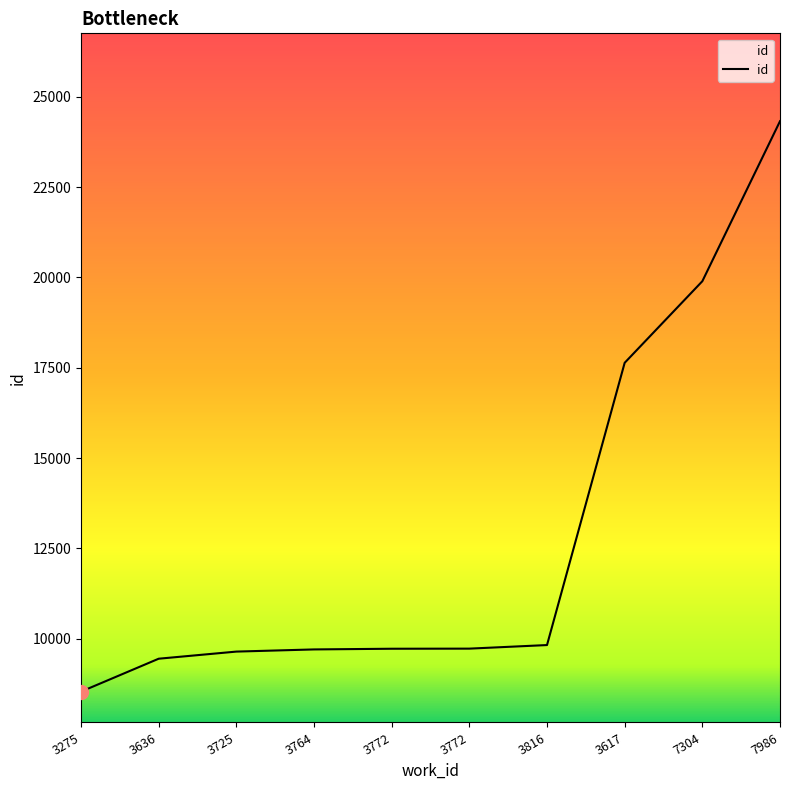

How many lines are shown in the chart?

1